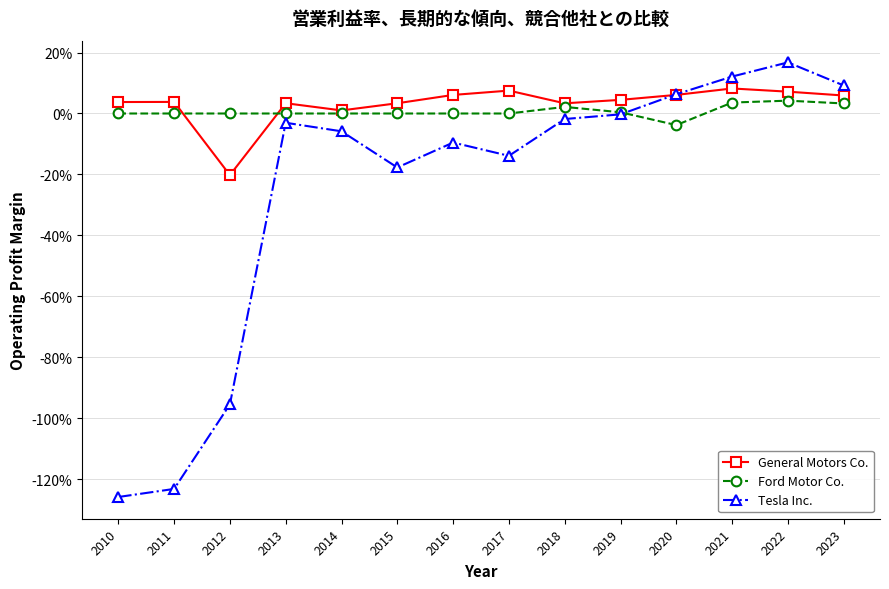

At how many categories does at least one series exceed 0?

13